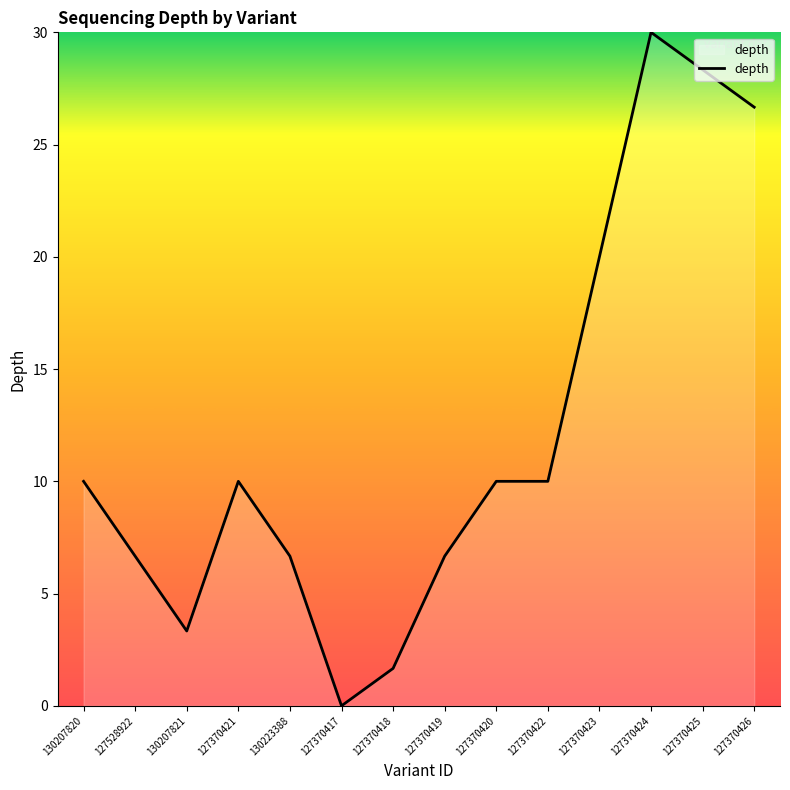

True or false: the data shows 10.0 at 127370420.

True